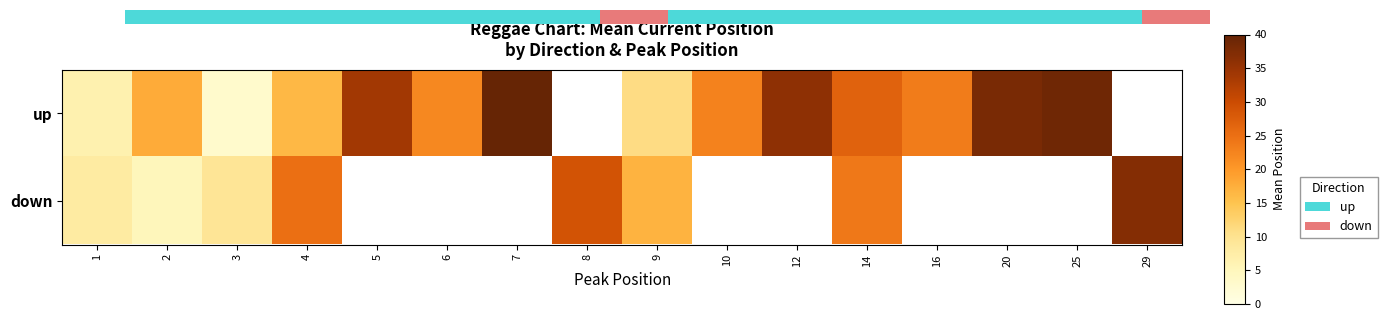

Is the value of up at 1 greater than the value of down at 14?

No